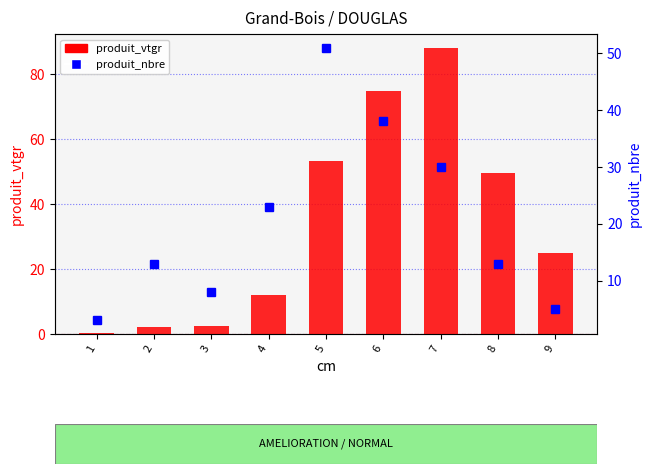

What are all the series names shown in the legend?

produit_vtgr, produit_nbre